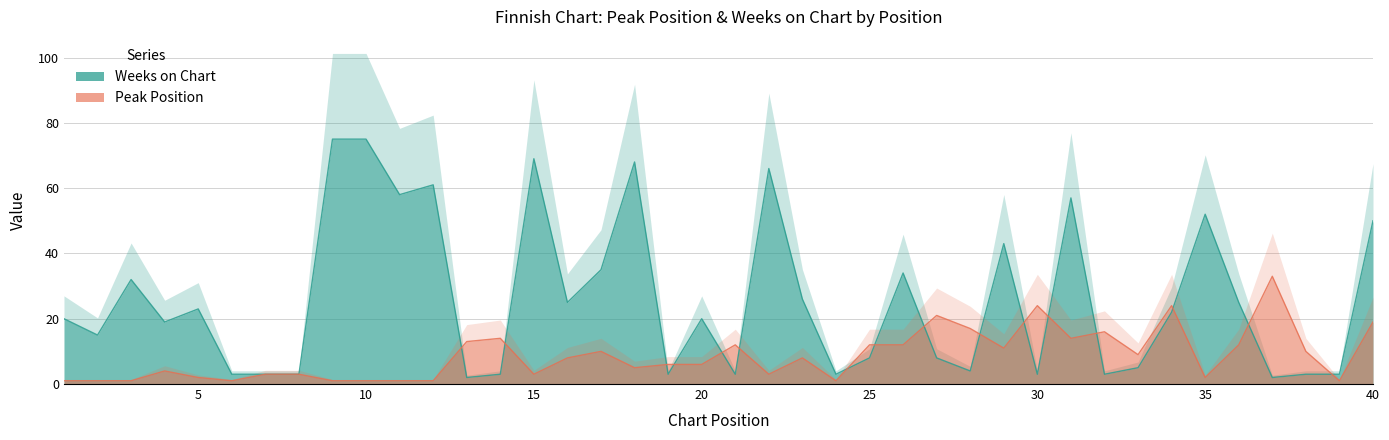

What is the difference between the second highest and second lowest values in the Peak Position series?

23